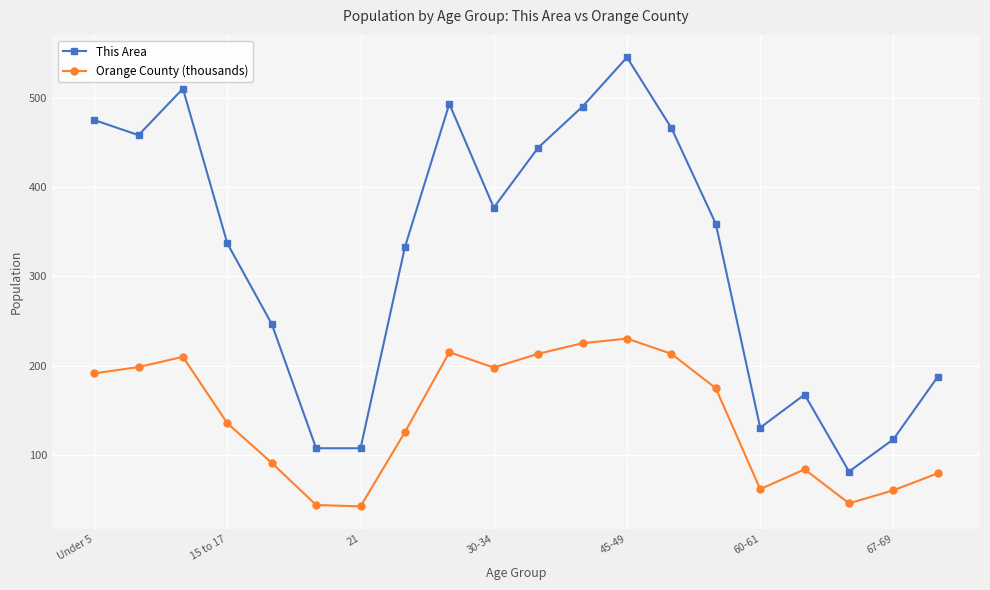

True or false: This Area has more than 0 points higher than both neighbors.

True